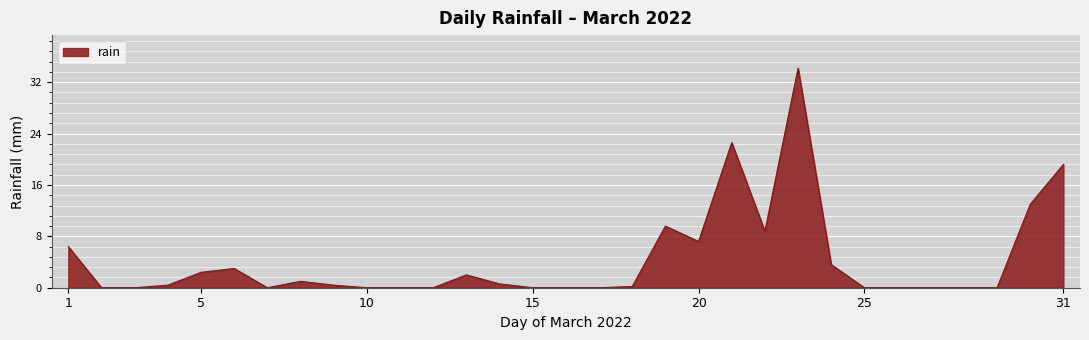

What is the difference between the maximum and minimum values?

34.2